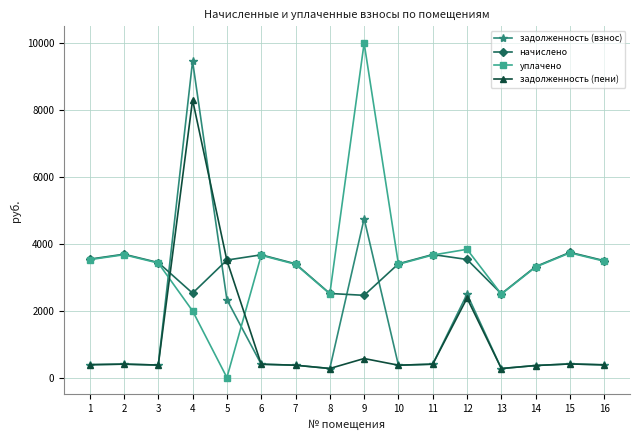

What is the sum of the задолженность (взнос) values at 6 and 12?

2910.8